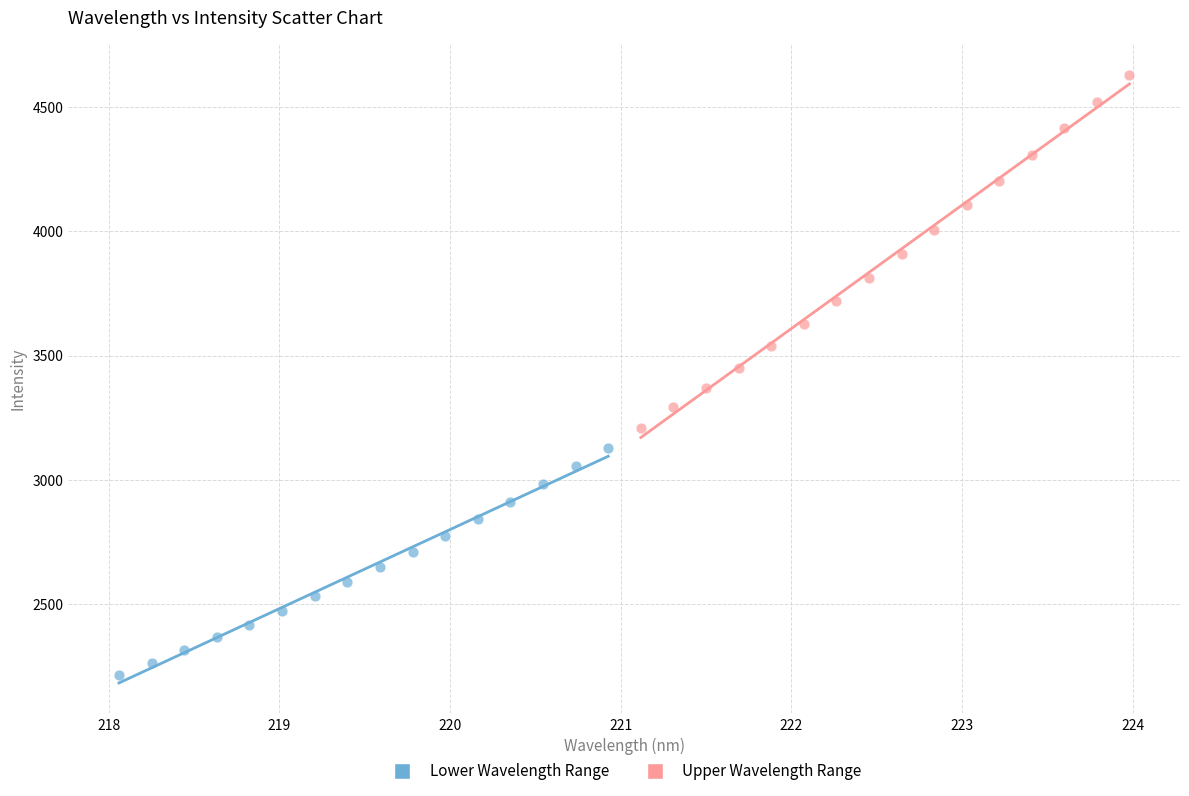

Which series contains the highest Y value?

Upper Wavelength Range